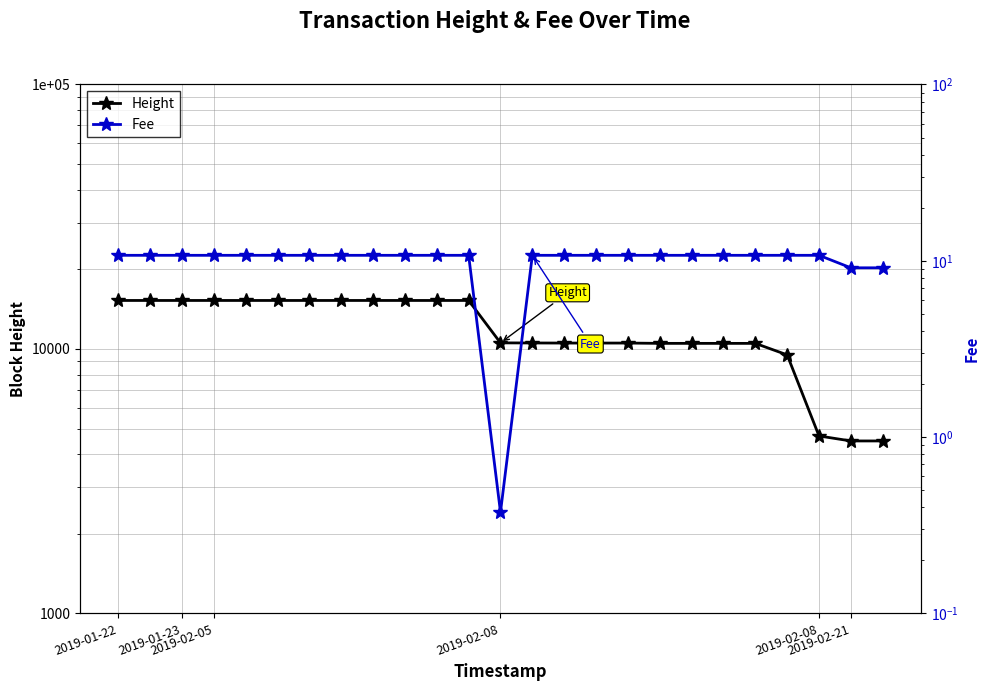

List the series in order of their overall mean, highest first.

Height, Fee